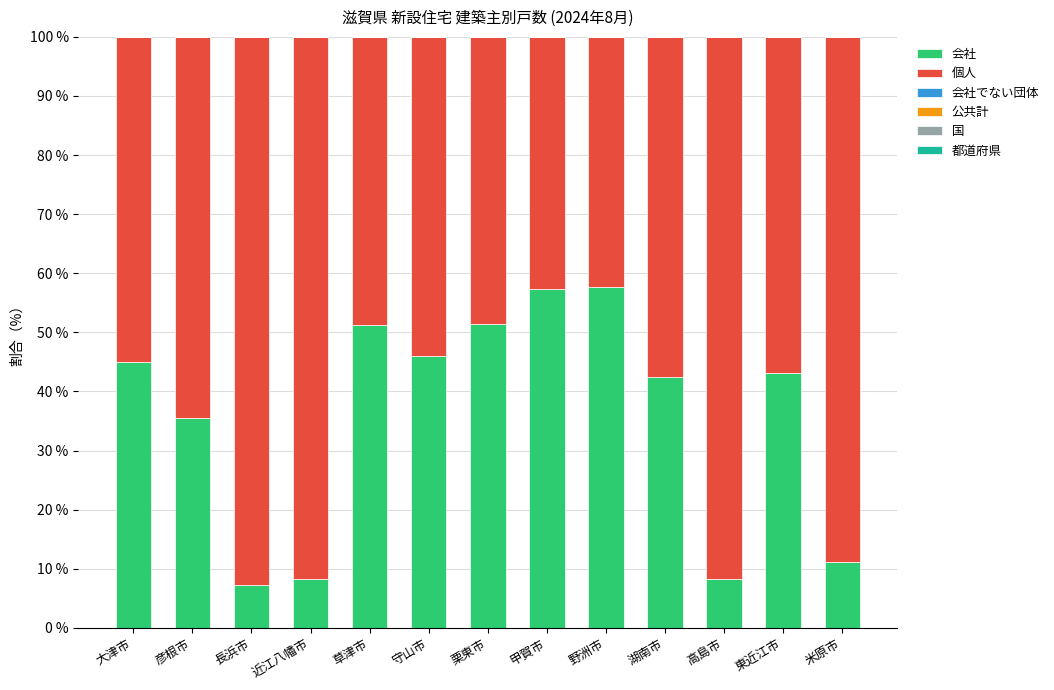

What is the highest value of the 会社 series?

57.7